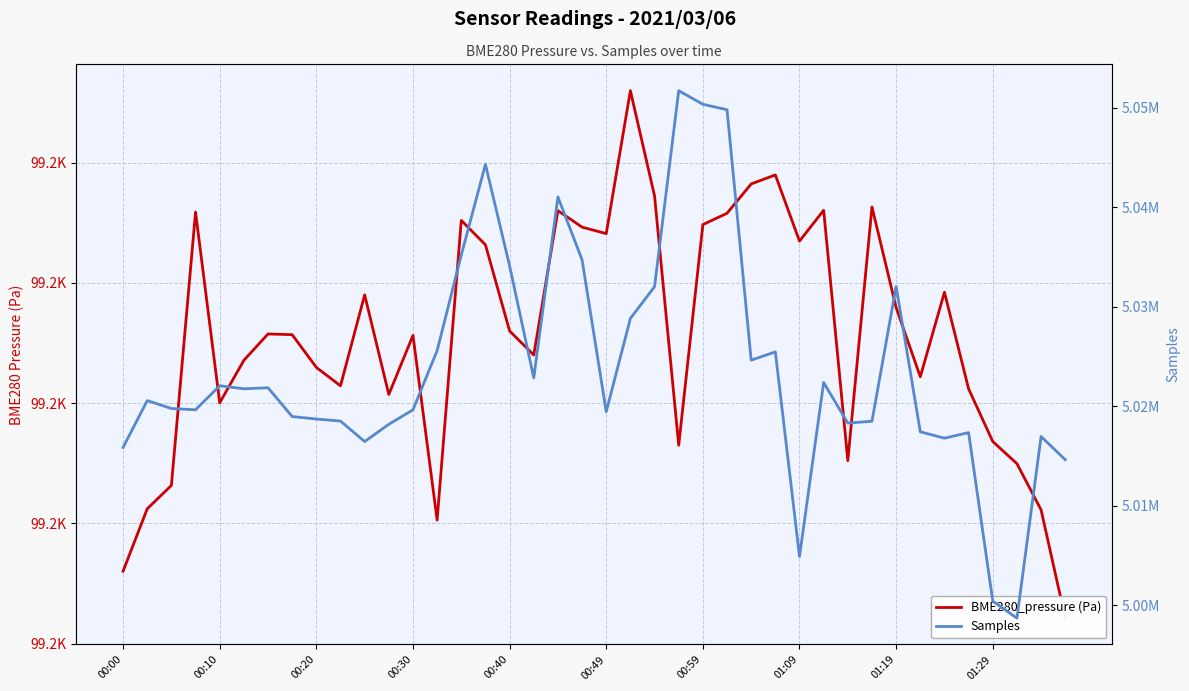

True or false: Samples has more than 2 points higher than both neighbors.

True